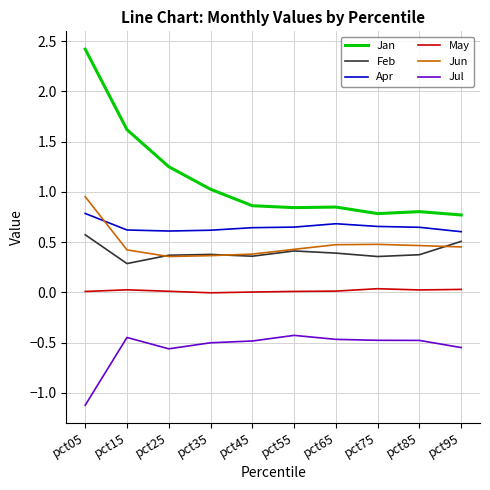

Is the value of Jul at pct45 greater than the value of May at pct75?

No